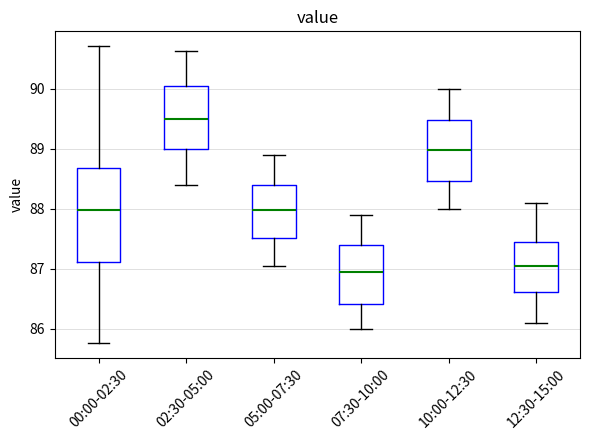

Reading left to right, read every box against the y-axis: the position of its median line, the range the box covers, and the ends of its whiskers. The values are not printed on the chart, so give them approximately, as read against the axis.

00:00-02:30: median 88.0, box 87.1 to 88.7, whiskers 85.8 to 90.7
02:30-05:00: median 89.5, box 89.0 to 90.0, whiskers 88.4 to 90.6
05:00-07:30: median 88.0, box 87.5 to 88.4, whiskers 87.1 to 88.9
07:30-10:00: median 87.0, box 86.4 to 87.4, whiskers 86.0 to 87.9
10:00-12:30: median 89.0, box 88.5 to 89.5, whiskers 88.0 to 90.0
12:30-15:00: median 87.1, box 86.6 to 87.4, whiskers 86.1 to 88.1